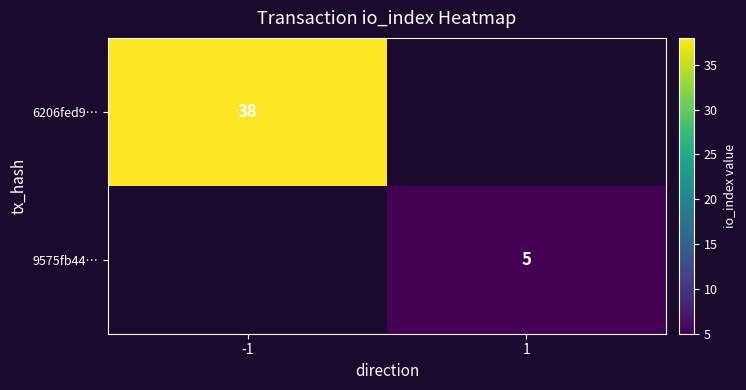

True or false: 6206fed9… has a value of 38 at -1.

True